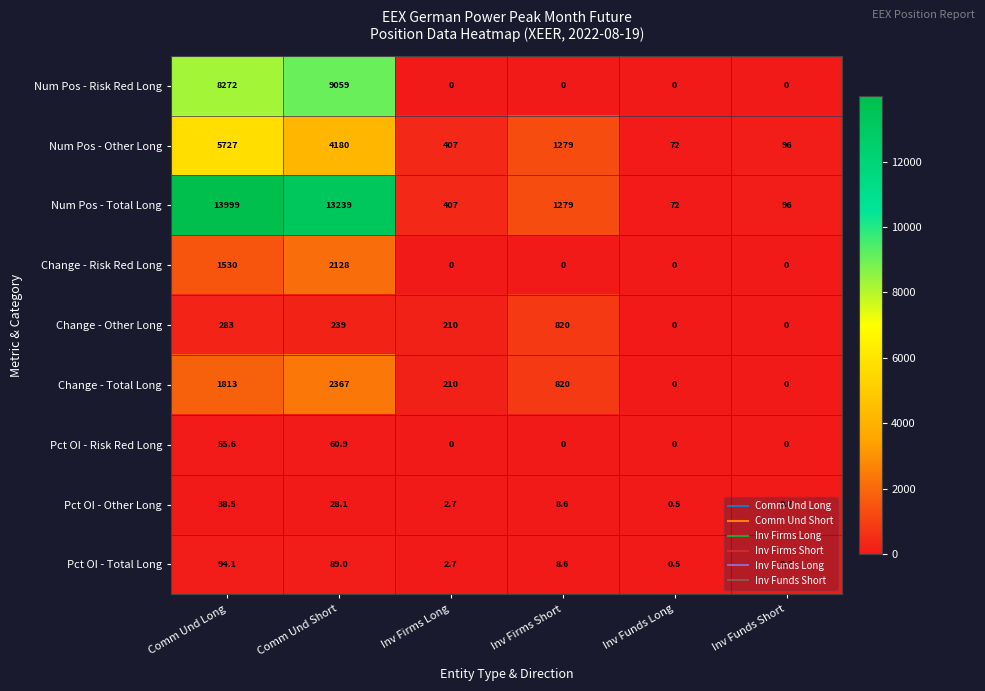

The value of Change - Risk Red Long at Inv Firms Short is -975.4. True or false?

False